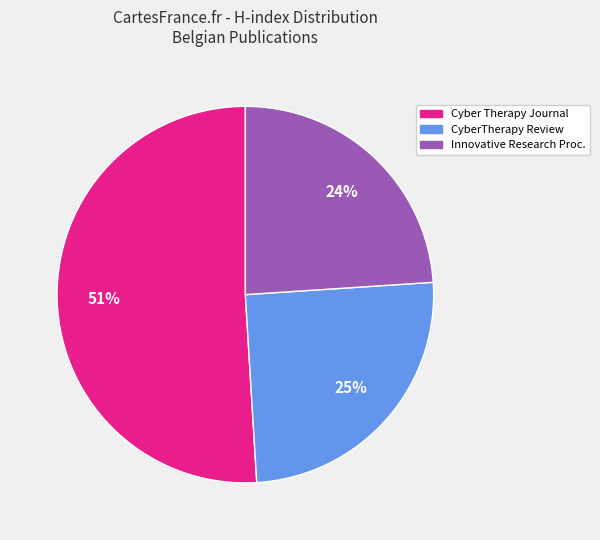

Which category has the smallest portion of the pie?

Innovative Research Proc.